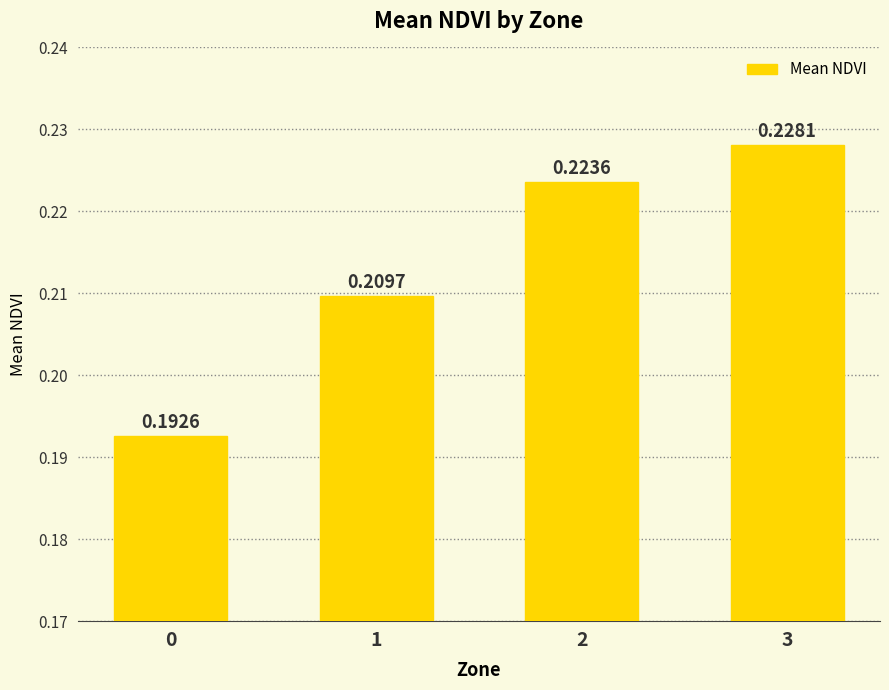

How many distinct data groups are displayed?

1